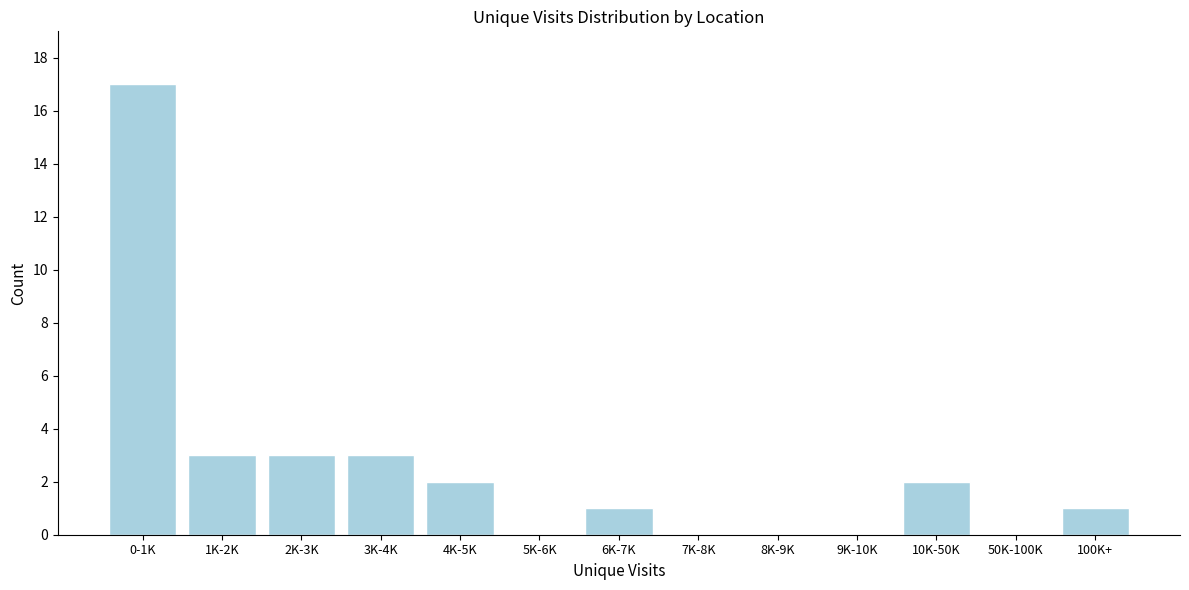

Reading left to right, what are all the values shown in this chart?

0-1K=17	1K-2K=3	2K-3K=3	3K-4K=3	4K-5K=2	5K-6K=0	6K-7K=1	7K-8K=0	8K-9K=0	9K-10K=0	10K-50K=2	50K-100K=0	100K+=1